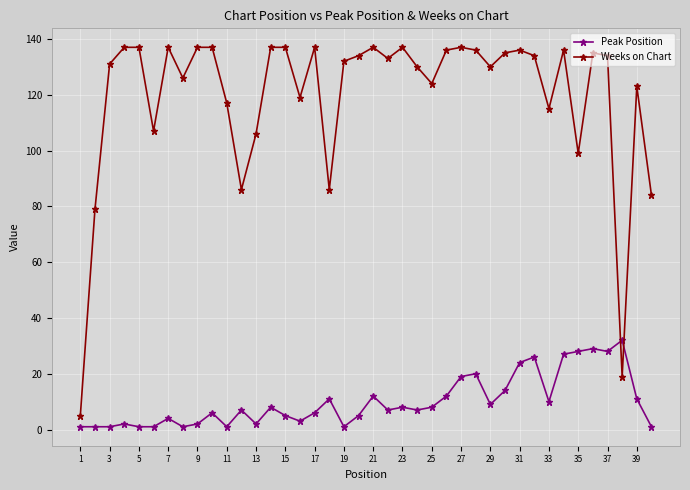

At how many categories does at least one series exceed 85?

36